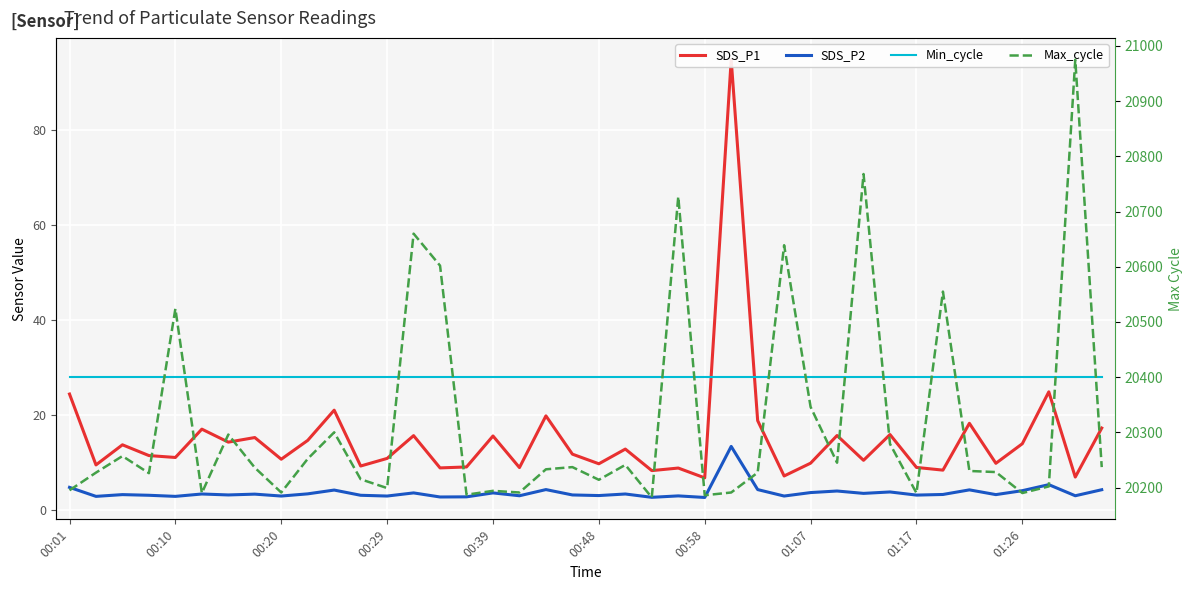

How many series are shown in this chart?

4